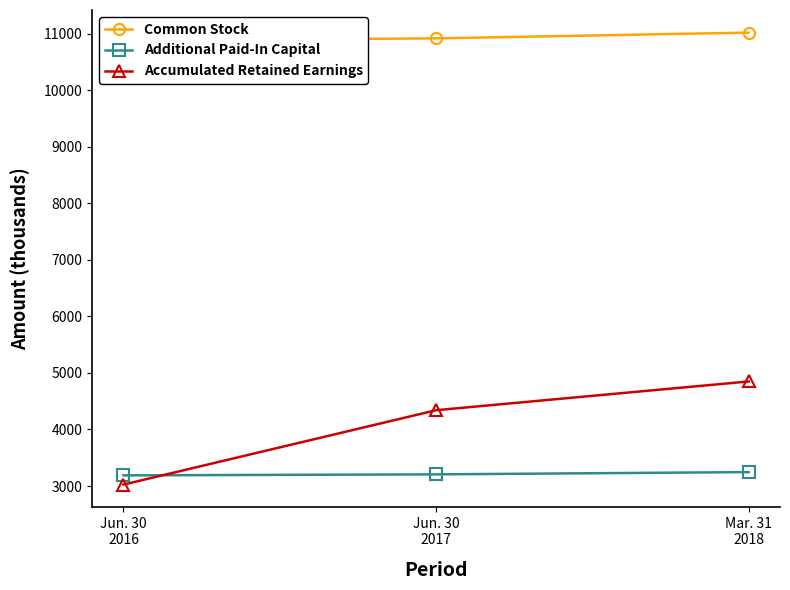

Is it true that Additional Paid-In Capital equals 3246 at Mar. 31
2018?

True